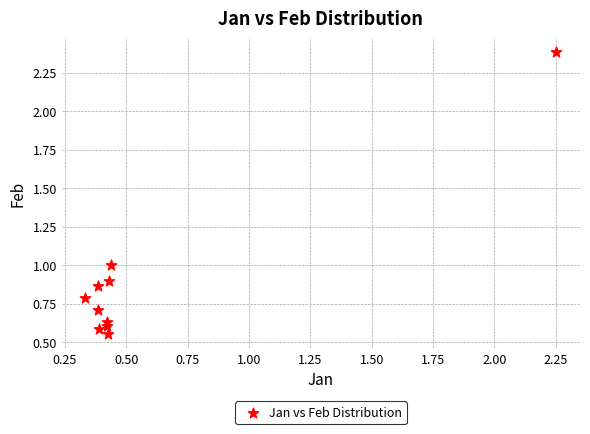

What is the range of Y values (max minus min)?

1.8